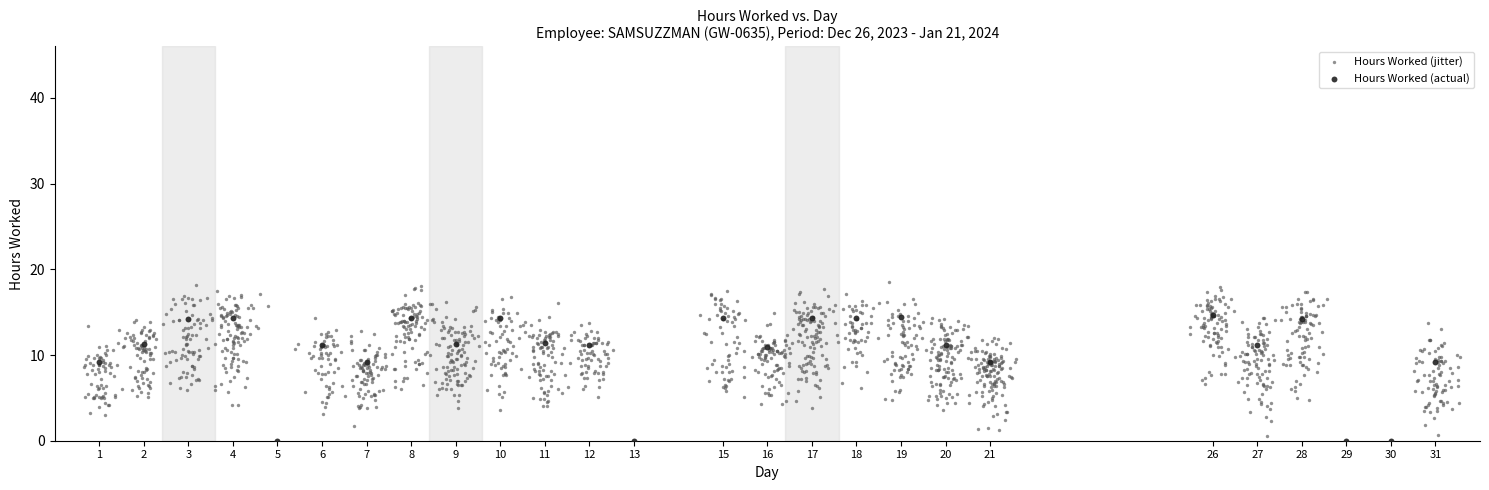

Which series has the widest spread of Y values?

Hours Worked (jitter)